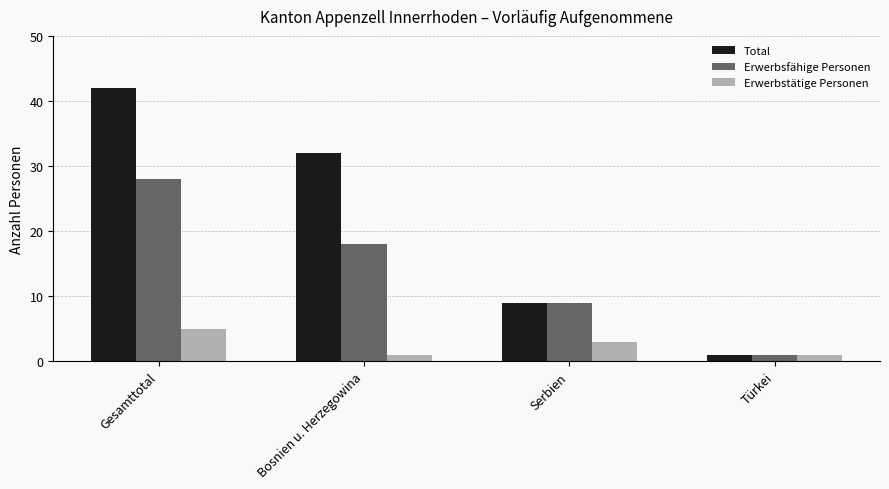

What position from the left is Türkei?

4